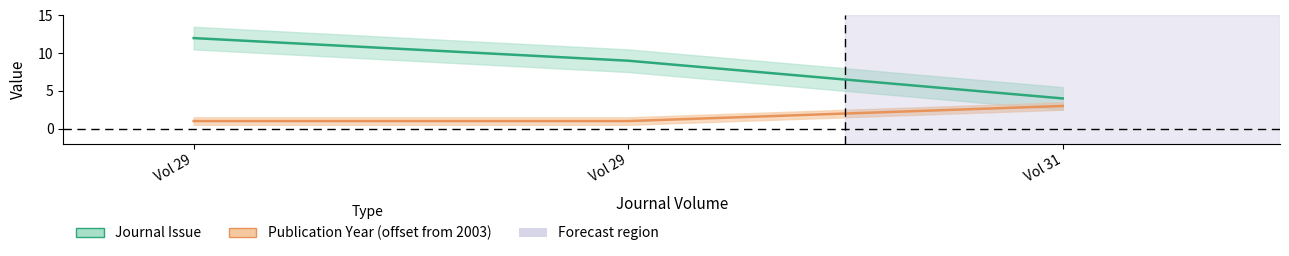

What is the average value of the Publication Year series?

2